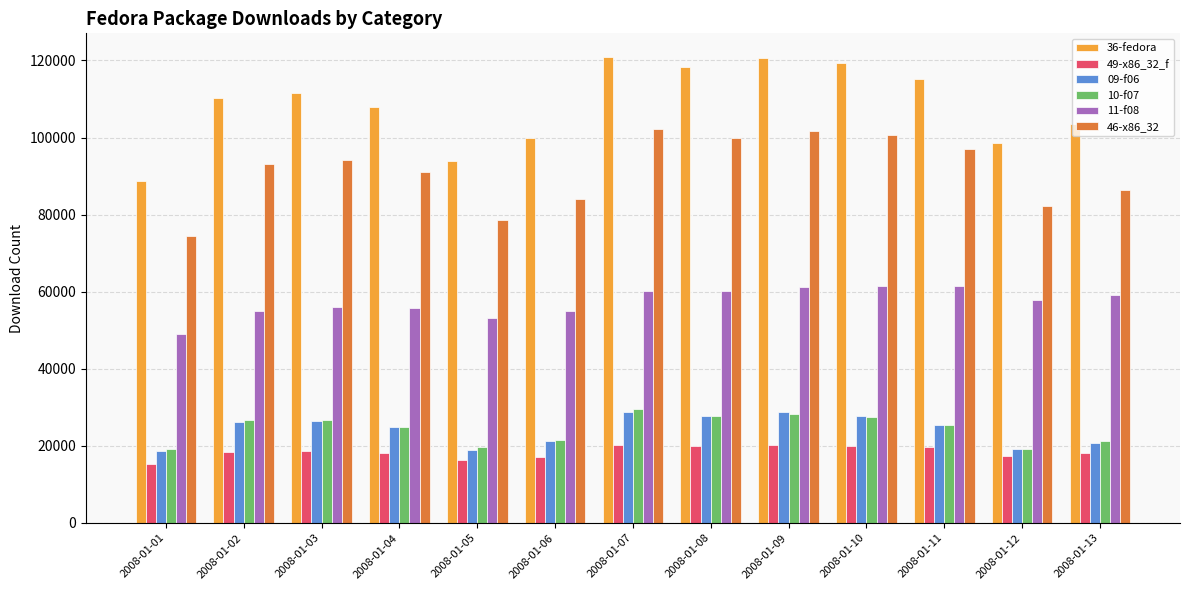

What is the spread (max minus min) of values at 2008-01-04?

89875